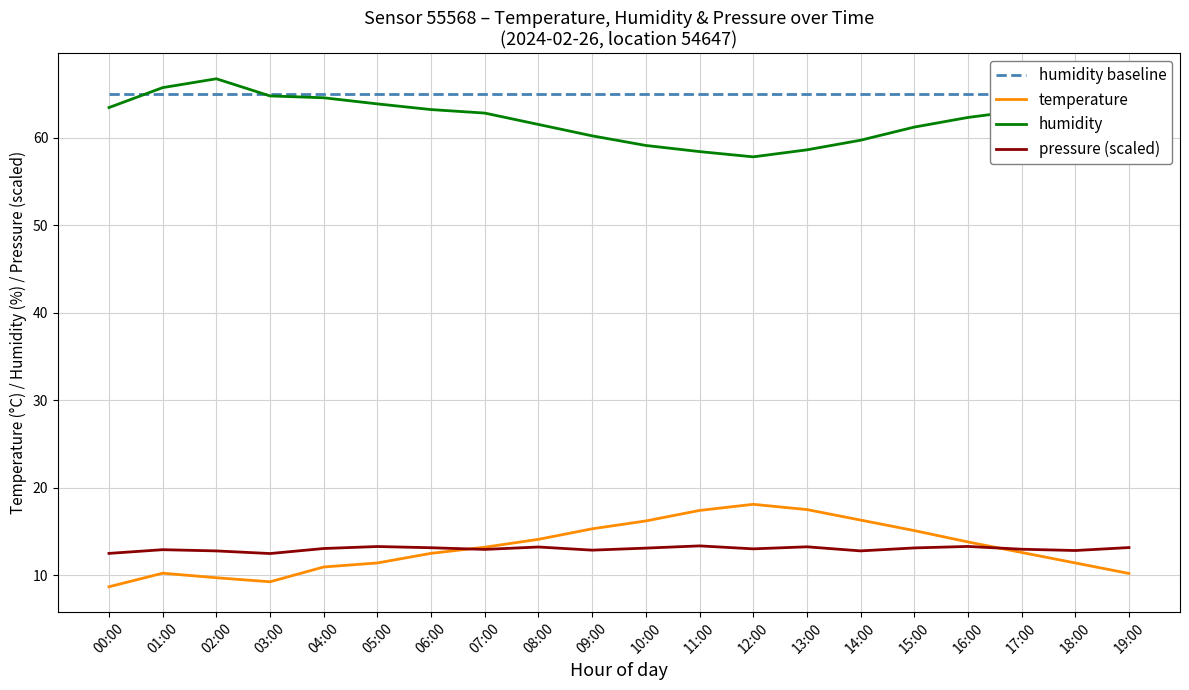

At which category does temperature reach its first local peak?

01:00